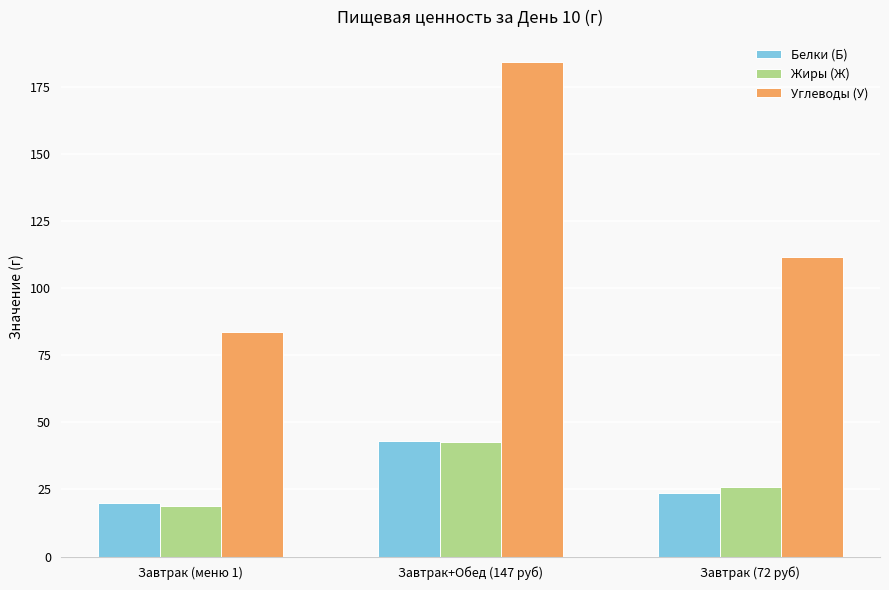

Are the bars grouped side by side (vs. stacked)?

Yes